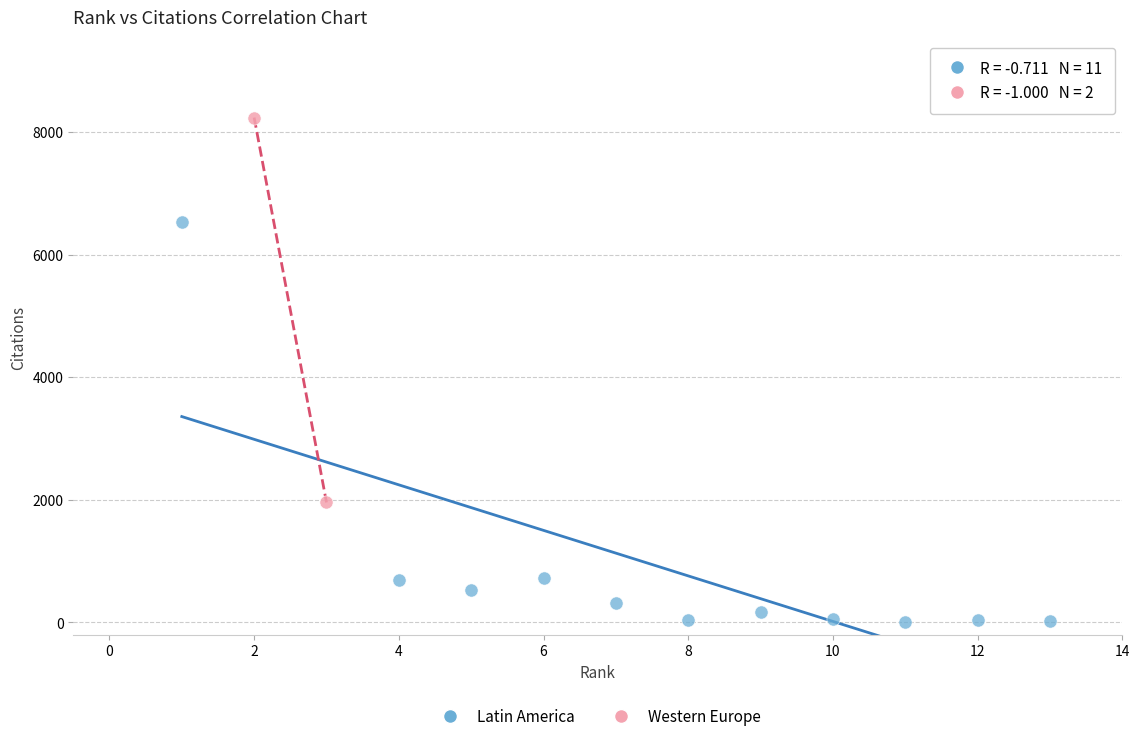

What are all the series names shown in the legend?

Latin America, Western Europe